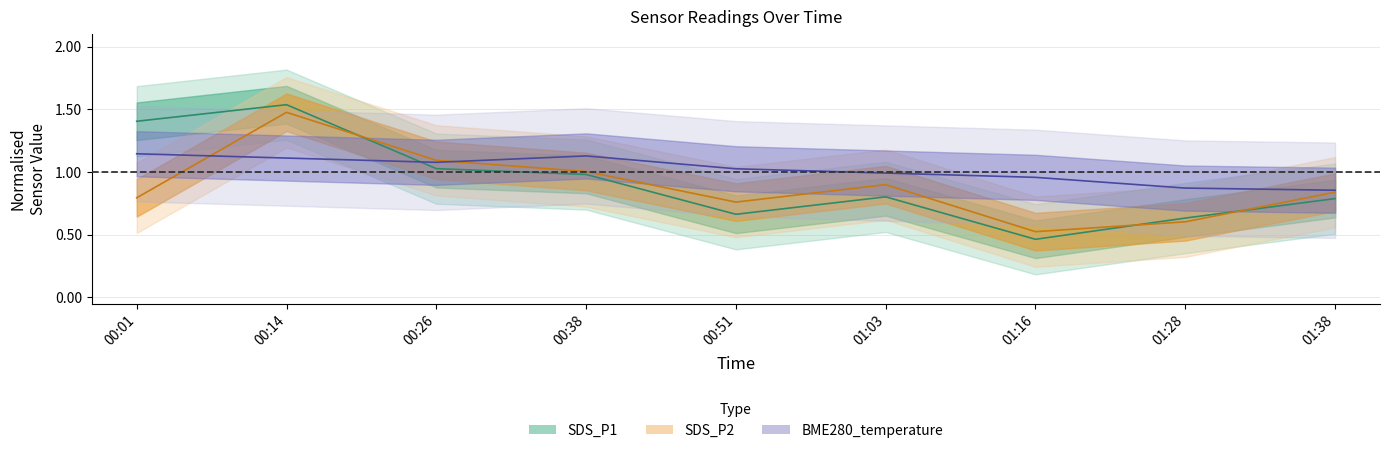

Between which two adjacent categories do SDS_P1 and SDS_P2 first intersect?

00:14 and 00:26